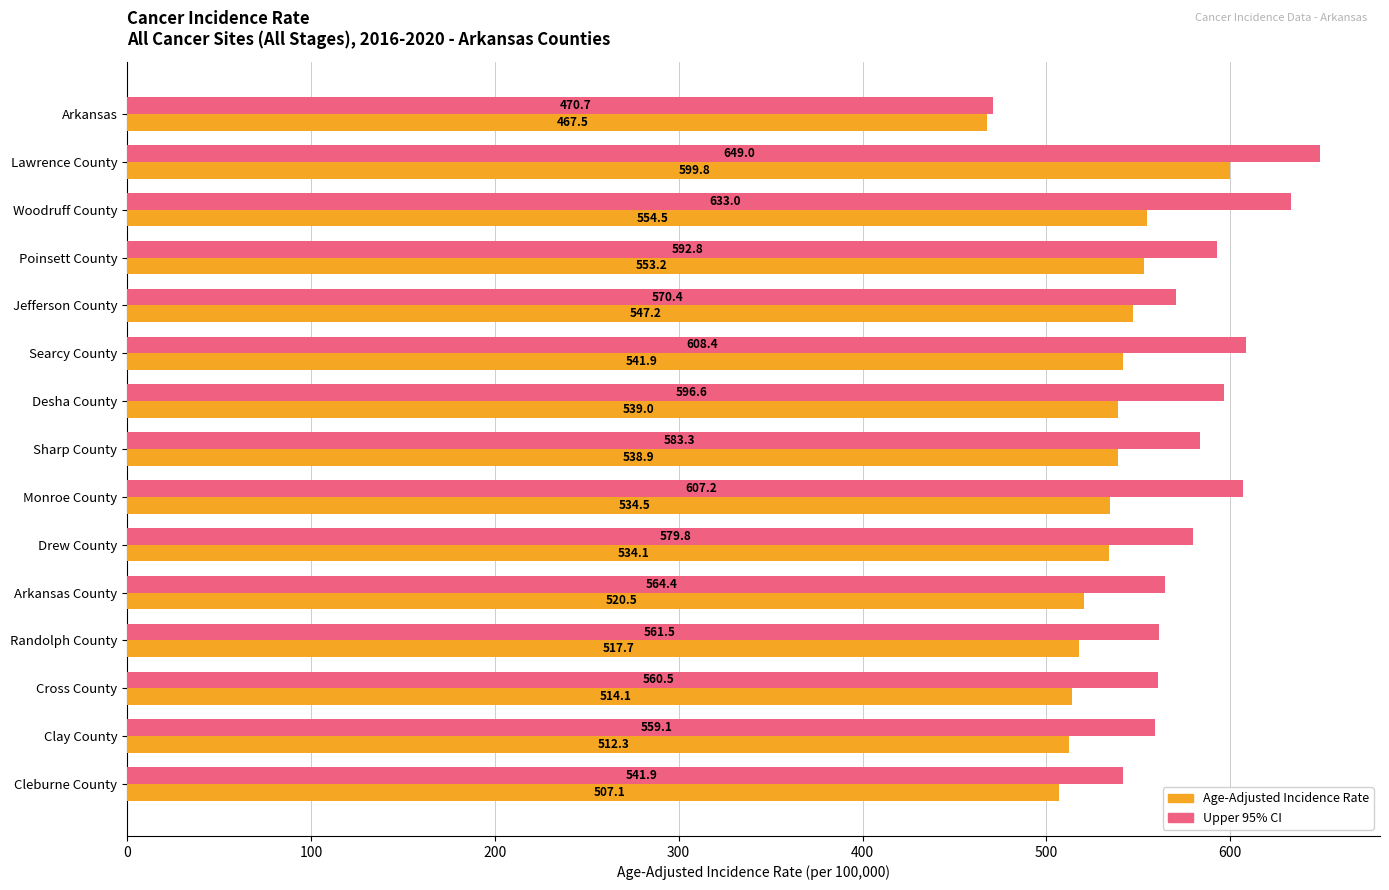

Read the Upper 95% CI value at Drew County.

579.8